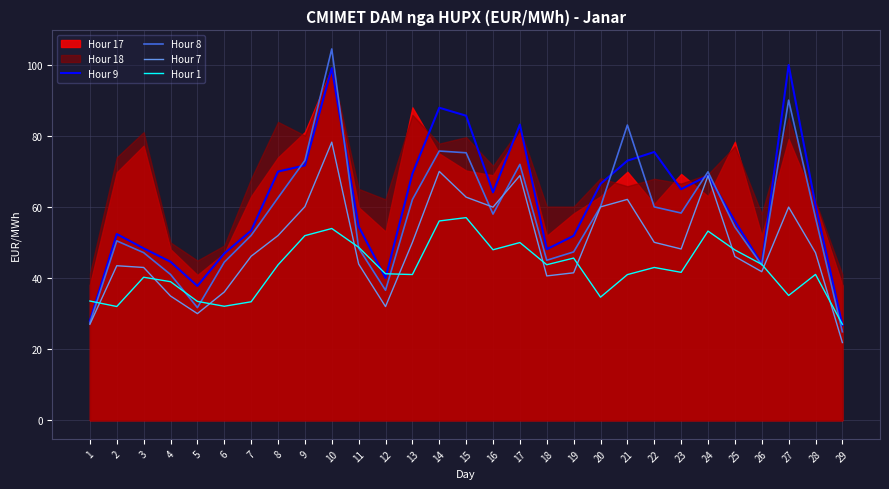

What is the average value of the Hour 1 series?

42.5